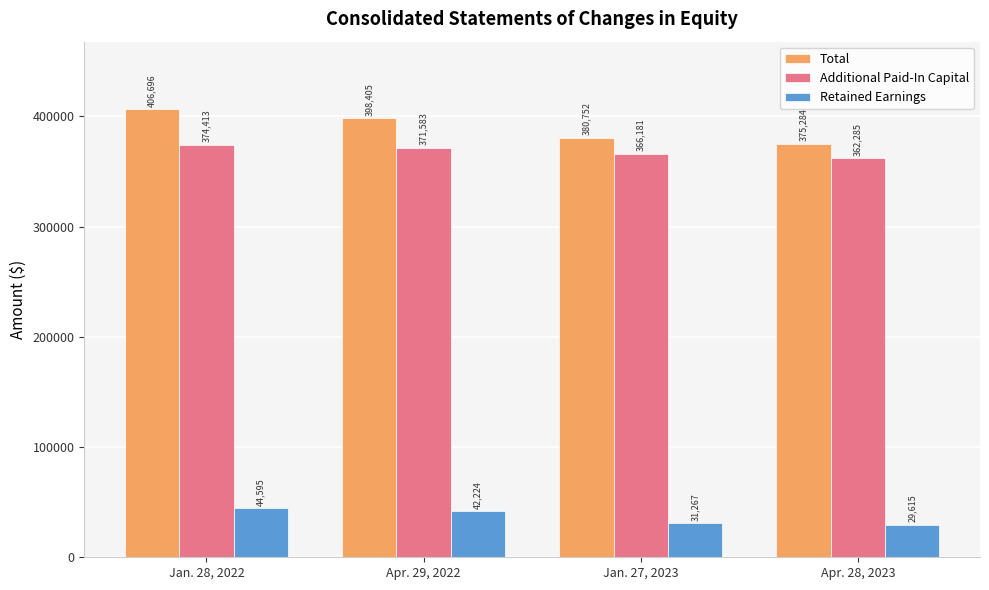

Which category has the highest value in the Retained Earnings series?

Jan. 28, 2022